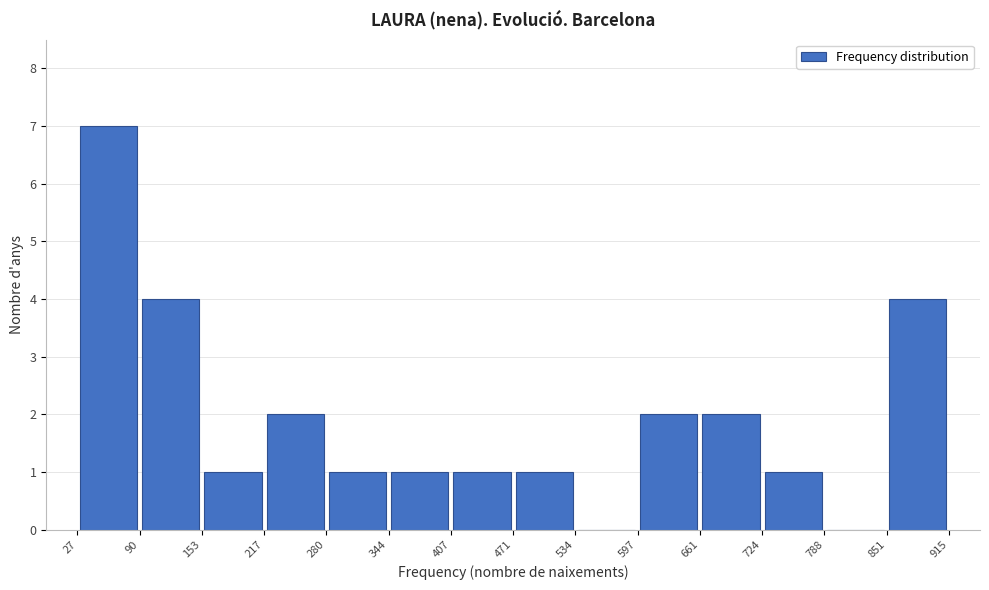

Reading left to right, transcribe this chart: for each bar, give the range it covers on the x-axis and its height. The values are not printed on the chart, so give them approximately, as read against the axis.

27 to 90: 7
90 to 153: 4
153 to 217: 1
217 to 280: 2
280 to 344: 1
344 to 407: 1
407 to 471: 1
471 to 534: 1
534 to 597: 0
597 to 661: 2
661 to 724: 2
724 to 788: 1
788 to 851: 0
851 to 915: 4